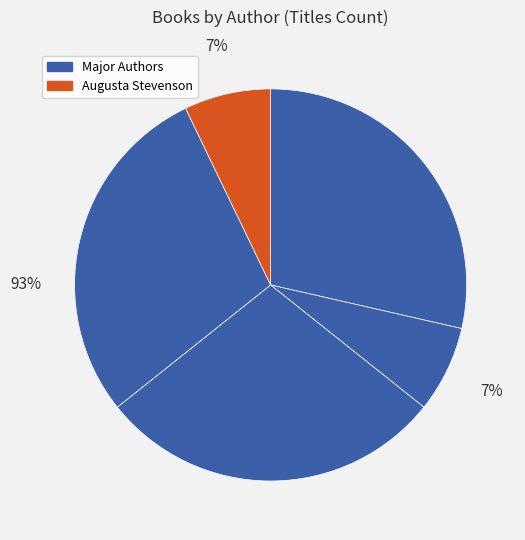

Is it true that Russ Bolts (146394715) is 39% of the pie?

False